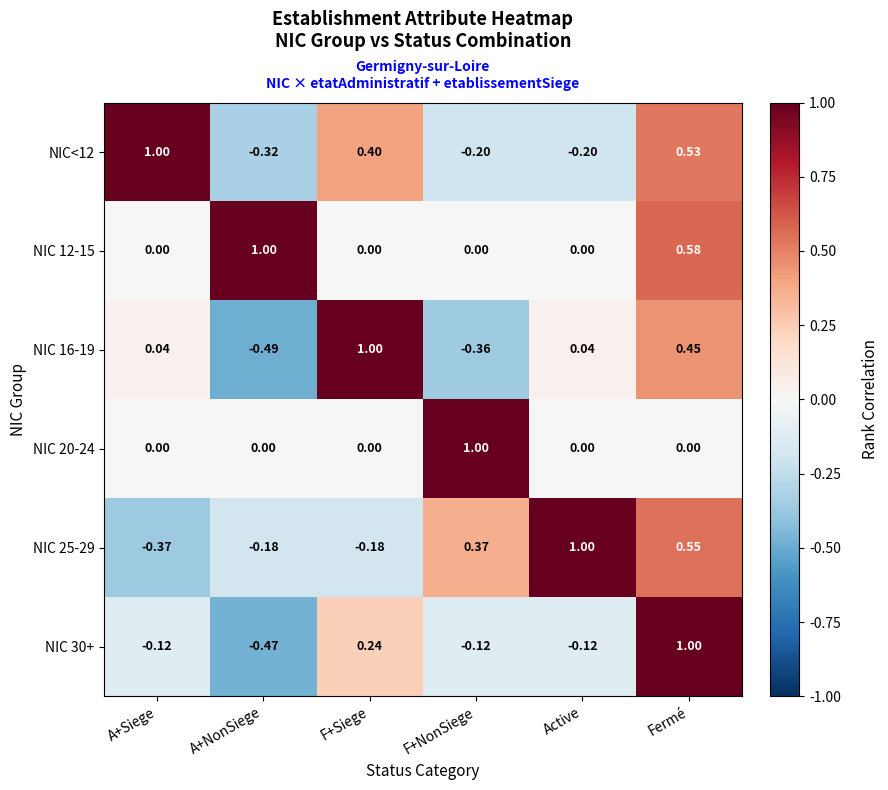

At which category is the sum across all series the highest?

Fermé